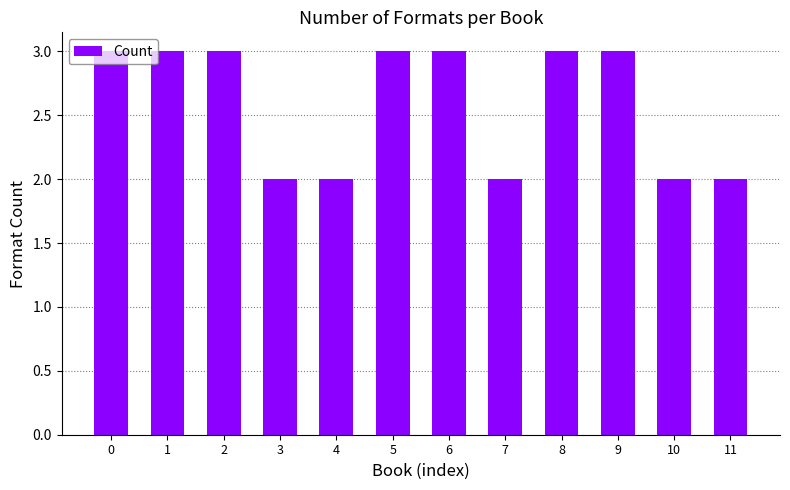

What is the ratio of the value at 7 to the value at 5?

0.7